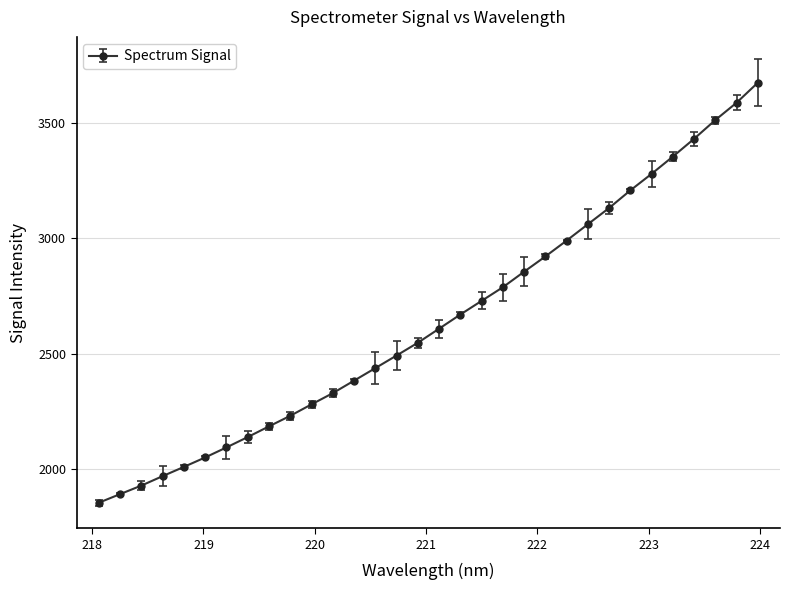

What is the value of the 3rd point from the left?

1927.4